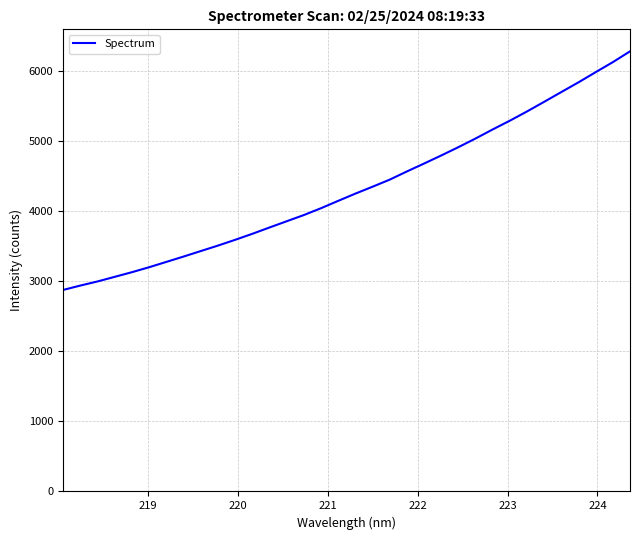

What is the difference between the maximum and minimum values?

3407.8